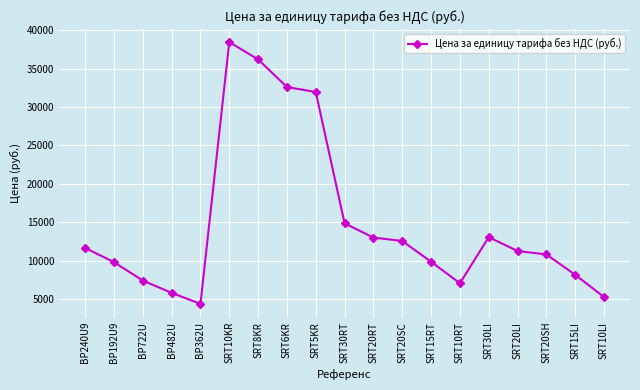

At which category does the data reach its first local valley?

BP362U